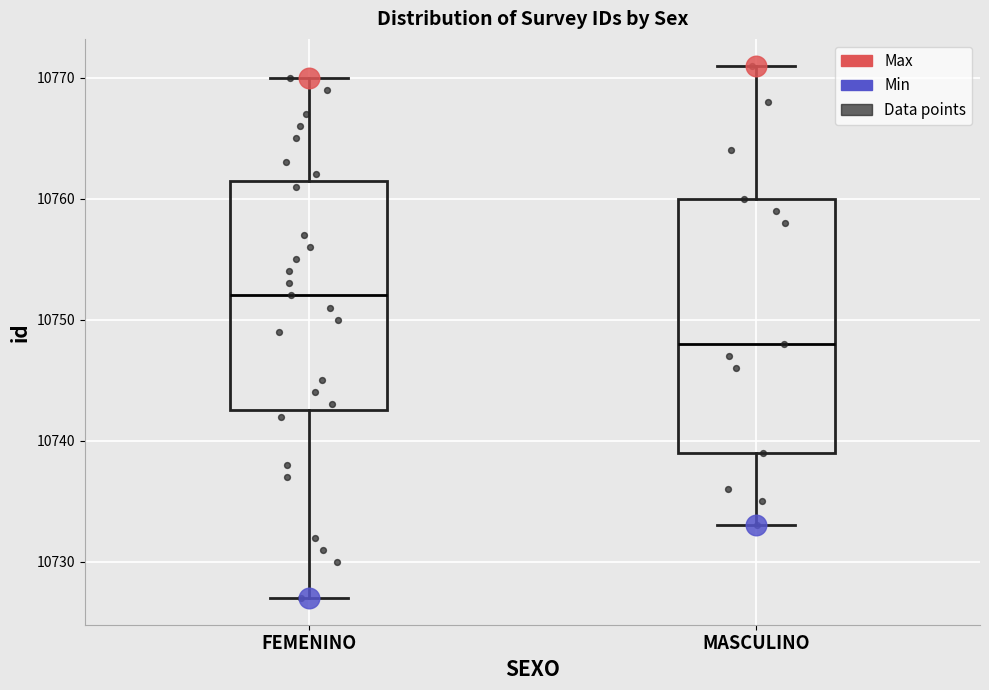

Which box's median line is the lowest?

MASCULINO